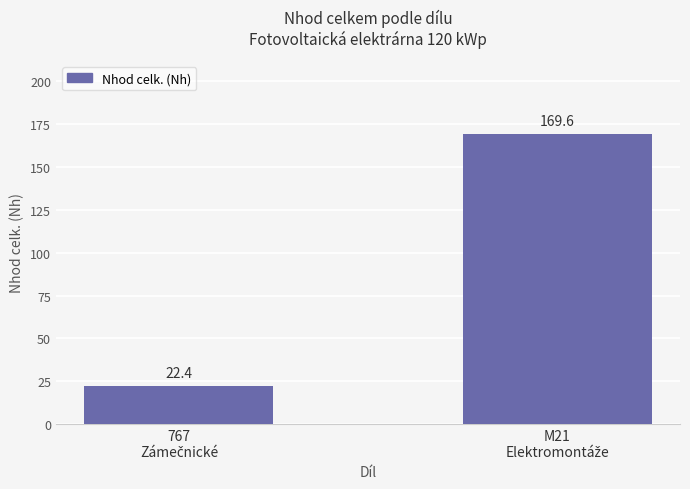

What is the value of the 2nd bar from the left?

169.6